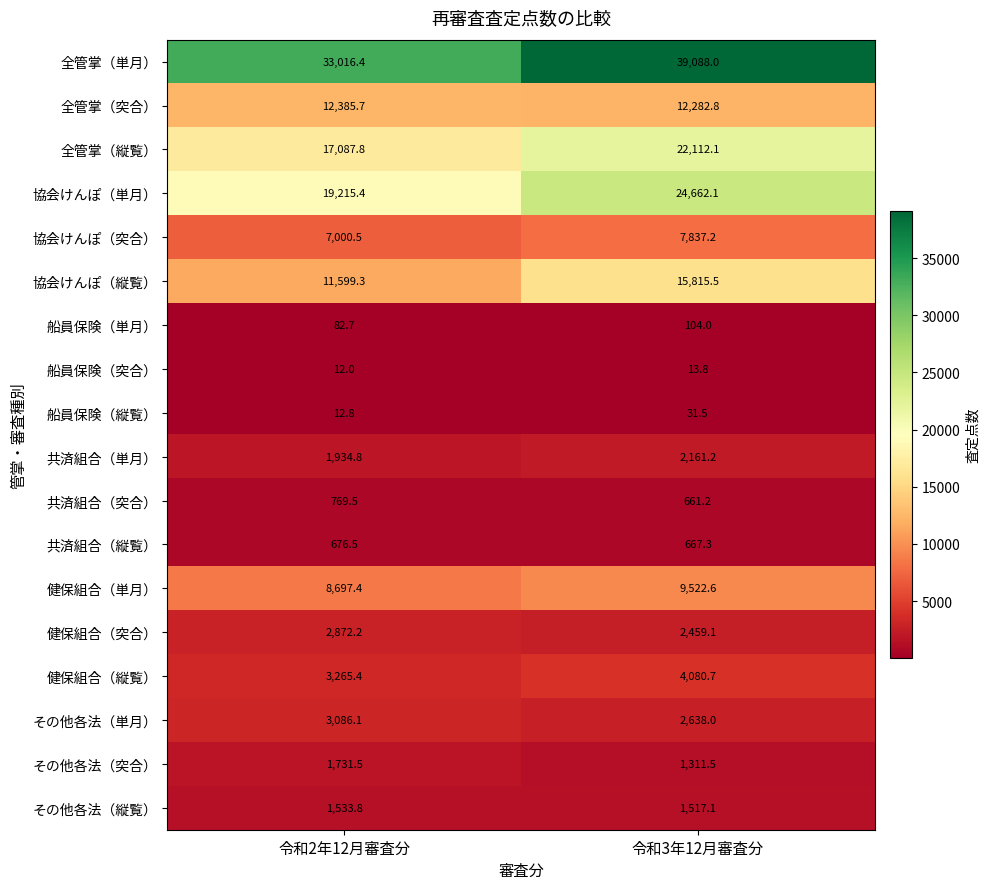

The その他各法（突合） series shows 763.6 at 令和3年12月審査分. True or false?

False